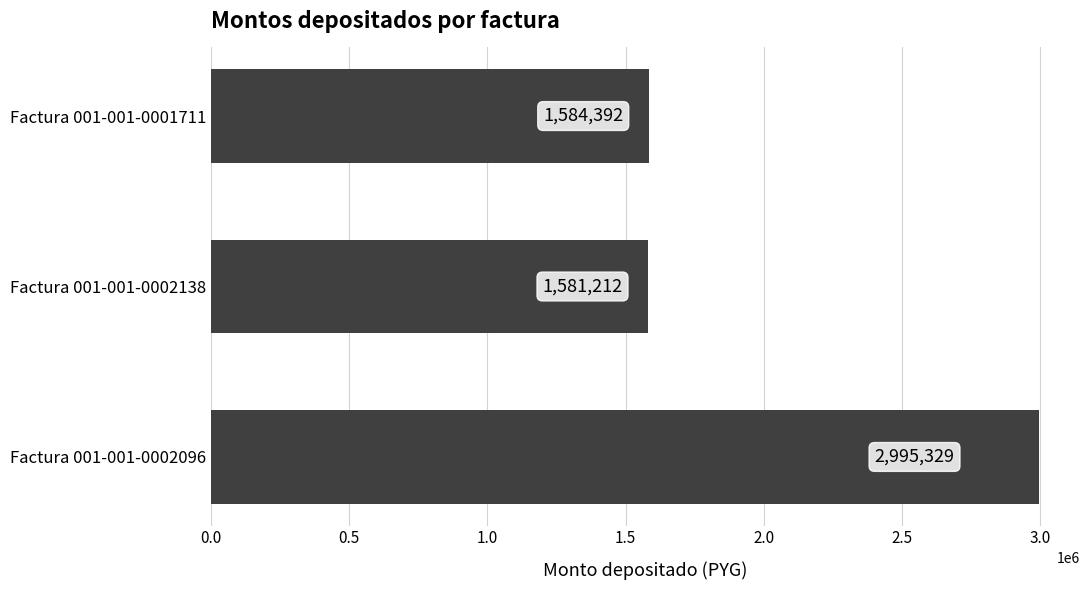

What is the smallest value displayed?

1581212